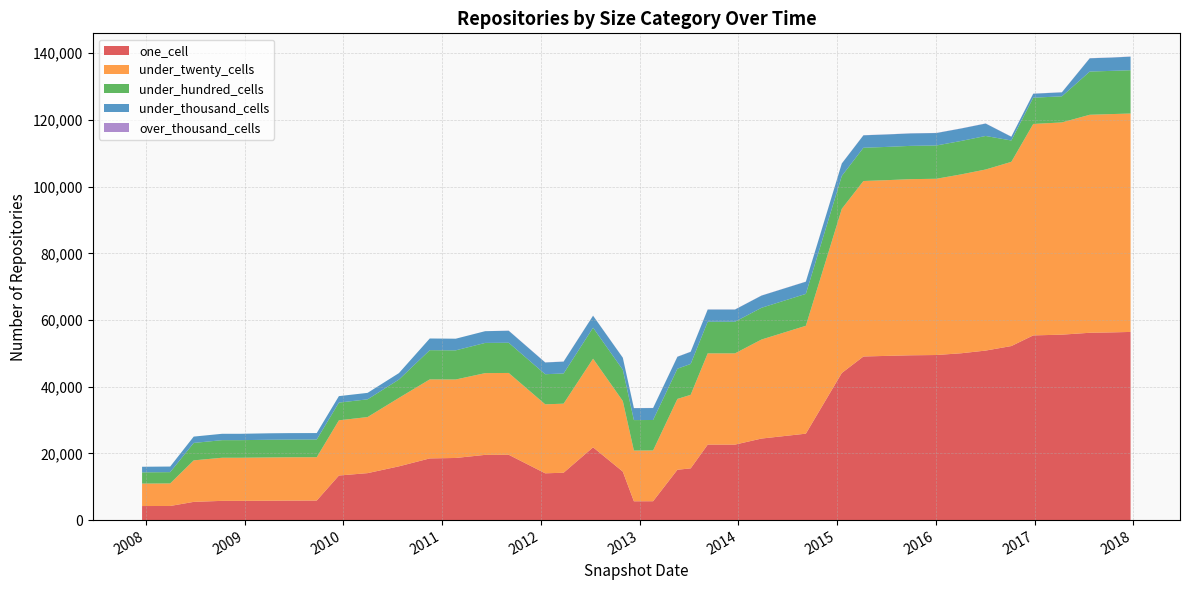

Reading left to right, transcribe all the data shown in this chart.

one_cell: 2007-12-19=4215	2008-04-01=4236	2008-06-27=5467	2008-10-10=5770	2008-12-17=5770	2009-04-06=5806	2009-06-17=5844	2009-09-25=5862	2009-12-16=13370	2010-04-01=14084	2010-07-26=16122	2010-11-17=18499	2011-02-21=18632	2011-06-10=19563	2011-09-05=19594	2012-01-18=14032	2012-03-26=14204	2012-07-13=21830	2012-10-31=14542	2012-12-11=5641	2013-02-20=5661	2013-05-21=15101	2013-07-09=15509	2013-09-10=22637	2013-12-20=22637	2014-03-28=24454	2014-09-08=25920	2015-01-19=44116	2015-04-09=49066	2015-07-03=49242	2015-10-01=49424	2016-01-04=49508	2016-04-05=50037	2016-07-04=50839	2016-10-07=52195	2016-12-27=55388	2017-04-12=55611	2017-07-24=56177	2017-10-12=56292	2017-12-22=56429
under_twenty_cells: 2007-12-19=6734	2008-04-01=6758	2008-06-27=12446	2008-10-10=12925	2008-12-17=12925	2009-04-06=12985	2009-06-17=12997	2009-09-25=12997	2009-12-16=16553	2010-04-01=16813	2010-07-26=20526	2010-11-17=23690	2011-02-21=23531	2011-06-10=24513	2011-09-05=24534	2012-01-18=20685	2012-03-26=20711	2012-07-13=26575	2012-10-31=21165	2012-12-11=15210	2013-02-20=15219	2013-05-21=21240	2013-07-09=22056	2013-09-10=27365	2013-12-20=27365	2014-03-28=29697	2014-09-08=32352	2015-01-19=49236	2015-04-09=52623	2015-07-03=52696	2015-10-01=52823	2016-01-04=52854	2016-04-05=53650	2016-07-04=54303	2016-10-07=55241	2016-12-27=63411	2017-04-12=63650	2017-07-24=65379	2017-10-12=65469	2017-12-22=65496
under_hundred_cells: 2007-12-19=3370	2008-04-01=3388	2008-06-27=5228	2008-10-10=5281	2008-12-17=5281	2009-04-06=5308	2009-06-17=5308	2009-09-25=5308	2009-12-16=5319	2010-04-01=5320	2010-07-26=5499	2010-11-17=8769	2011-02-21=8745	2011-06-10=9060	2011-09-05=9053	2012-01-18=9032	2012-03-26=9053	2012-07-13=9291	2012-10-31=9378	2012-12-11=9139	2013-02-20=9141	2013-05-21=9065	2013-07-09=9260	2013-09-10=9493	2013-12-20=9493	2014-03-28=9520	2014-09-08=9568	2015-01-19=9870	2015-04-09=9975	2015-07-03=9976	2015-10-01=9985	2016-01-04=9985	2016-04-05=10025	2016-07-04=10055	2016-10-07=6404	2016-12-27=7878	2017-04-12=7823	2017-07-24=12955	2017-10-12=12960	2017-12-22=12987
under_thousand_cells: 2007-12-19=1679	2008-04-01=1679	2008-06-27=1903	2008-10-10=1907	2008-12-17=1907	2009-04-06=1936	2009-06-17=1936	2009-09-25=1936	2009-12-16=1938	2010-04-01=1938	2010-07-26=1940	2010-11-17=3505	2011-02-21=3489	2011-06-10=3521	2011-09-05=3607	2012-01-18=3521	2012-03-26=3552	2012-07-13=3592	2012-10-31=3603	2012-12-11=3586	2013-02-20=3584	2013-05-21=3575	2013-07-09=3643	2013-09-10=3647	2013-12-20=3647	2014-03-28=3650	2014-09-08=3651	2015-01-19=3716	2015-04-09=3729	2015-07-03=3729	2015-10-01=3730	2016-01-04=3731	2016-04-05=3733	2016-07-04=3722	2016-10-07=1126	2016-12-27=1188	2017-04-12=1195	2017-07-24=3983	2017-10-12=3983	2017-12-22=4076
over_thousand_cells: 2007-12-19=0	2008-04-01=0	2008-06-27=0	2008-10-10=0	2008-12-17=0	2009-04-06=0	2009-06-17=0	2009-09-25=0	2009-12-16=0	2010-04-01=0	2010-07-26=0	2010-11-17=0	2011-02-21=2	2011-06-10=2	2011-09-05=36	2012-01-18=36	2012-03-26=36	2012-07-13=36	2012-10-31=36	2012-12-11=34	2013-02-20=34	2013-05-21=34	2013-07-09=36	2013-09-10=36	2013-12-20=36	2014-03-28=36	2014-09-08=36	2015-01-19=36	2015-04-09=36	2015-07-03=36	2015-10-01=36	2016-01-04=36	2016-04-05=36	2016-07-04=38	2016-10-07=38	2016-12-27=38	2017-04-12=38	2017-07-24=38	2017-10-12=38	2017-12-22=38